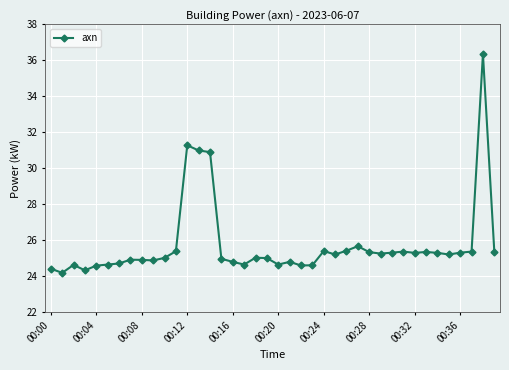

Count the number of data series in this chart.

1